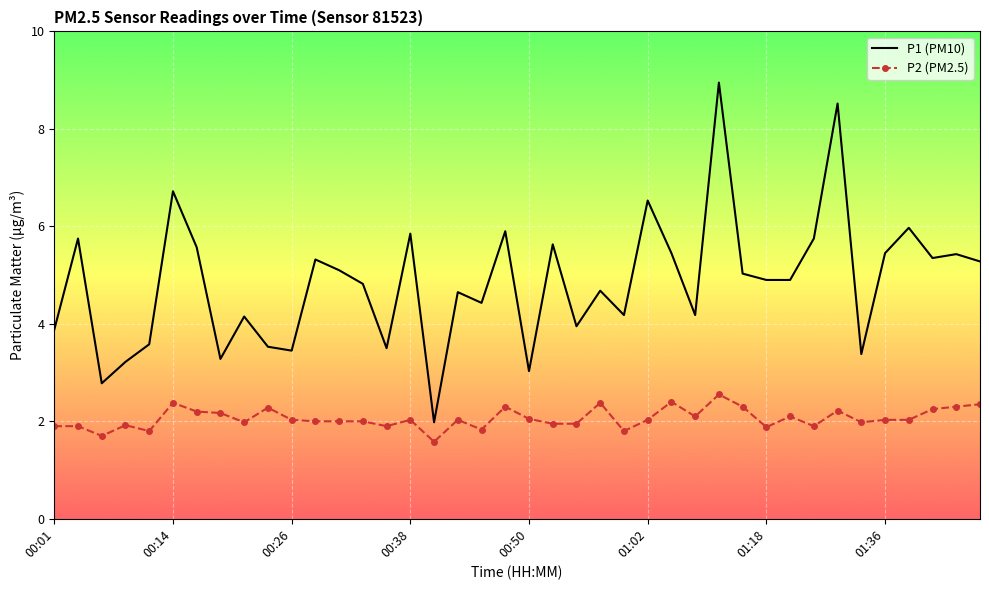

What is the minimum value for P1 (PM10)?

2.0